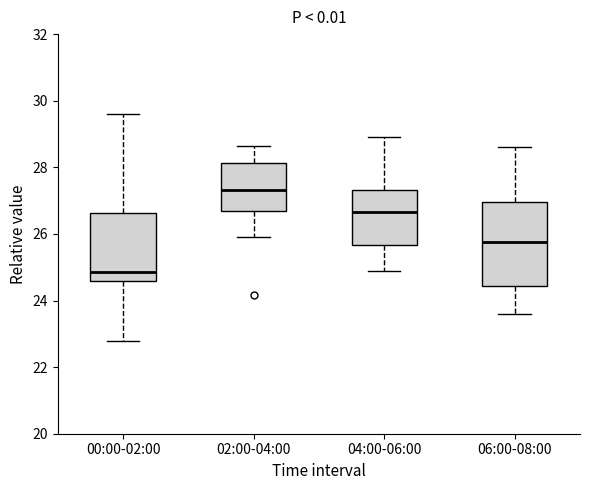

Which box is the tallest, from its lower edge to its upper edge?

06:00-08:00